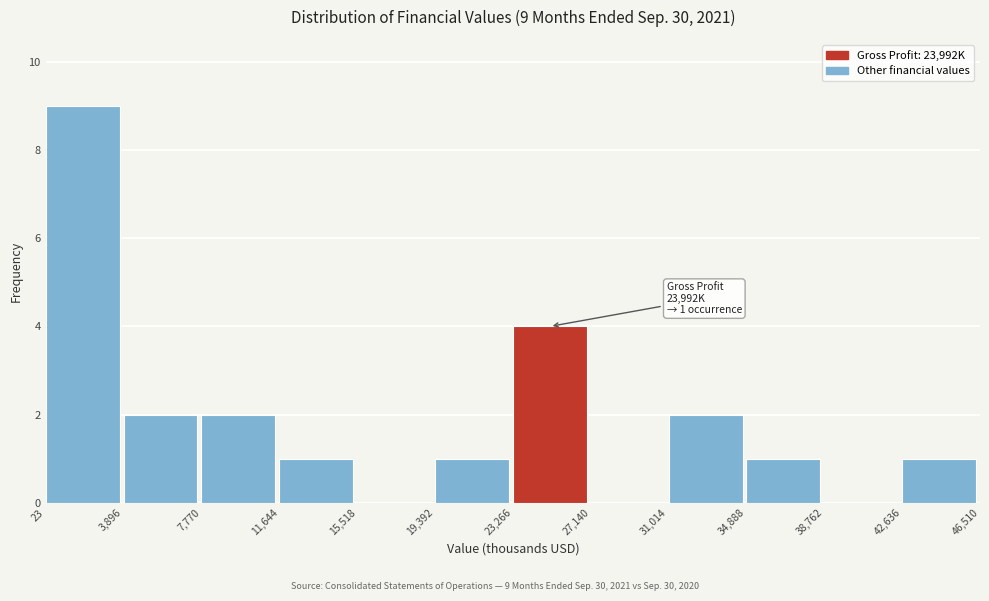

Over which range of the x-axis is the bar tallest?

23 to 3,896